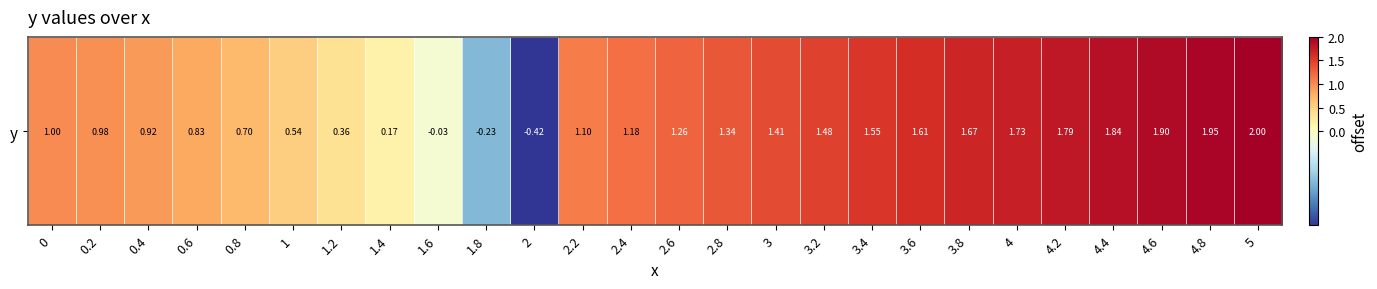

Reading left to right, list all the values displayed in this chart.

0=1.0	0.2=1.0	0.4=0.9	0.6=0.8	0.8=0.7	1=0.5	1.2=0.4	1.4=0.2	1.6=-0.0	1.8=-0.2	2=-0.4	2.2=1.1	2.4=1.2	2.6=1.3	2.8=1.3	3=1.4	3.2=1.5	3.4=1.5	3.6=1.6	3.8=1.7	4=1.7	4.2=1.8	4.4=1.8	4.6=1.9	4.8=1.9	5=2.0